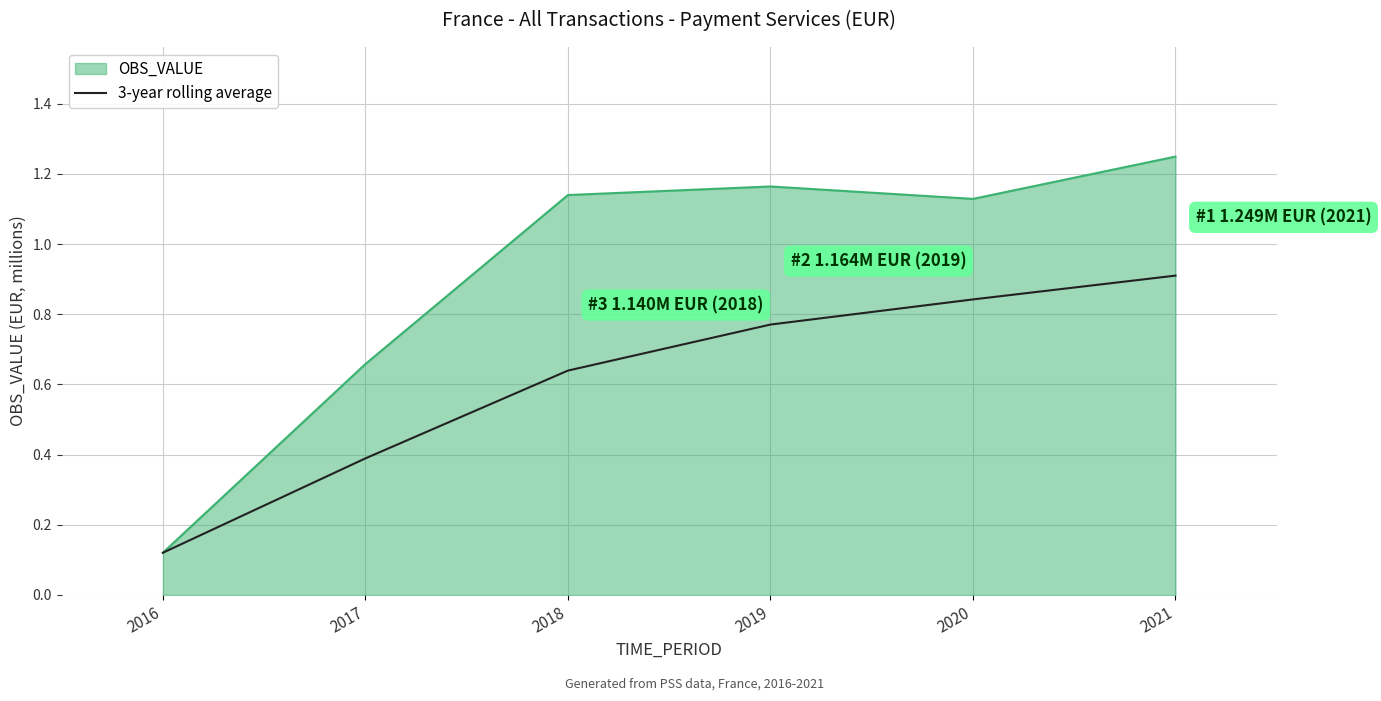

What is the spread (max minus min) of values at 2018?

0.5